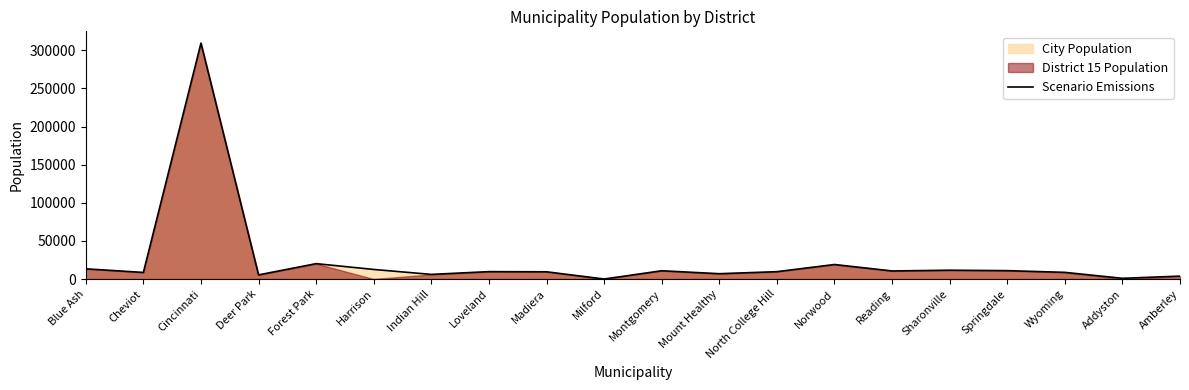

At which category does the data reach its first local valley?

Cheviot